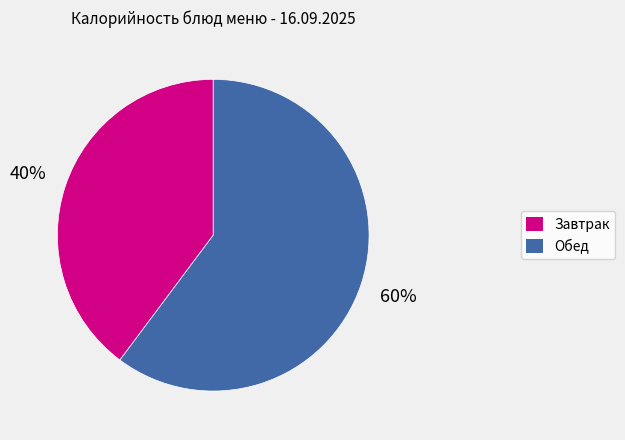

To the nearest percent, what is the difference between the largest and smallest slice percentages?

20%